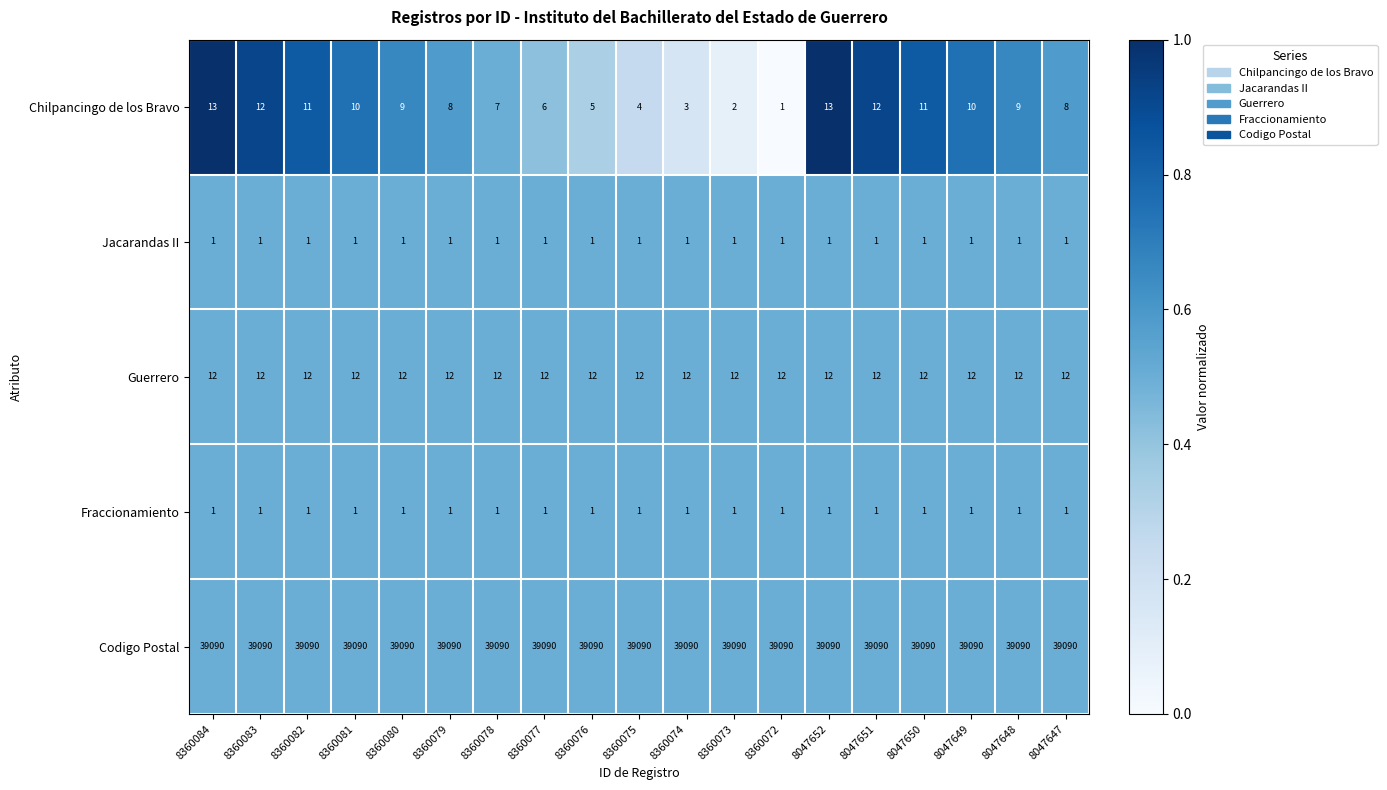

What value does the Chilpancingo de los Bravo series have at 8360078, to the nearest 5?

5